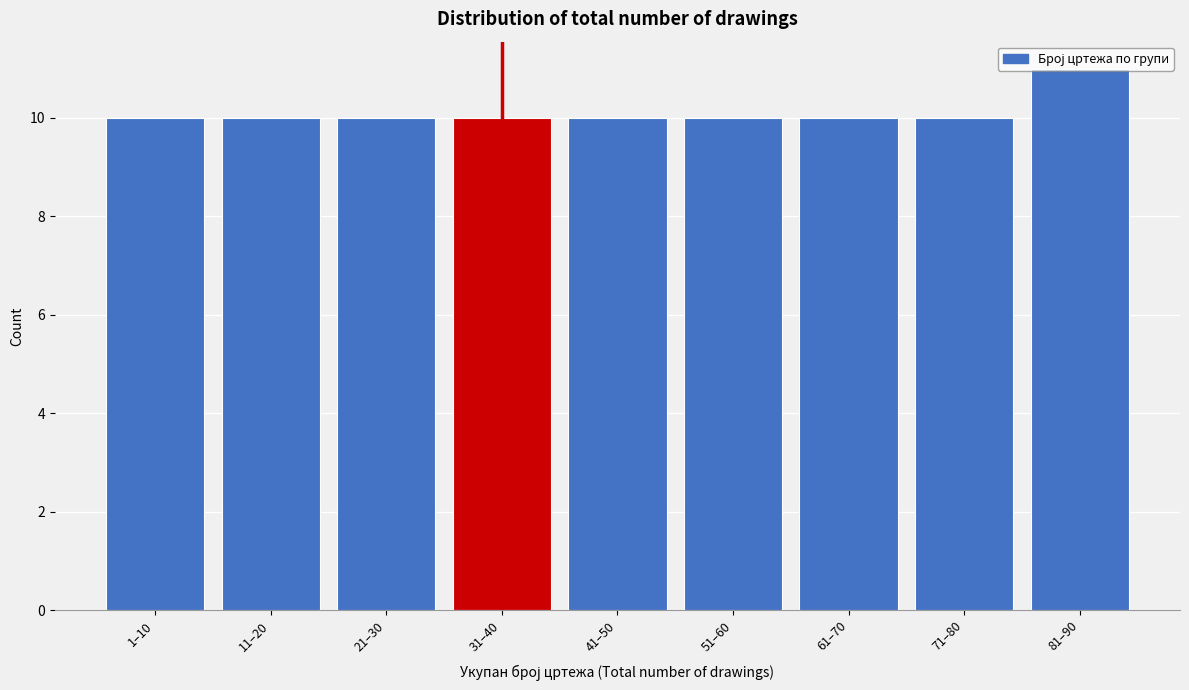

What is the smallest value displayed?

10